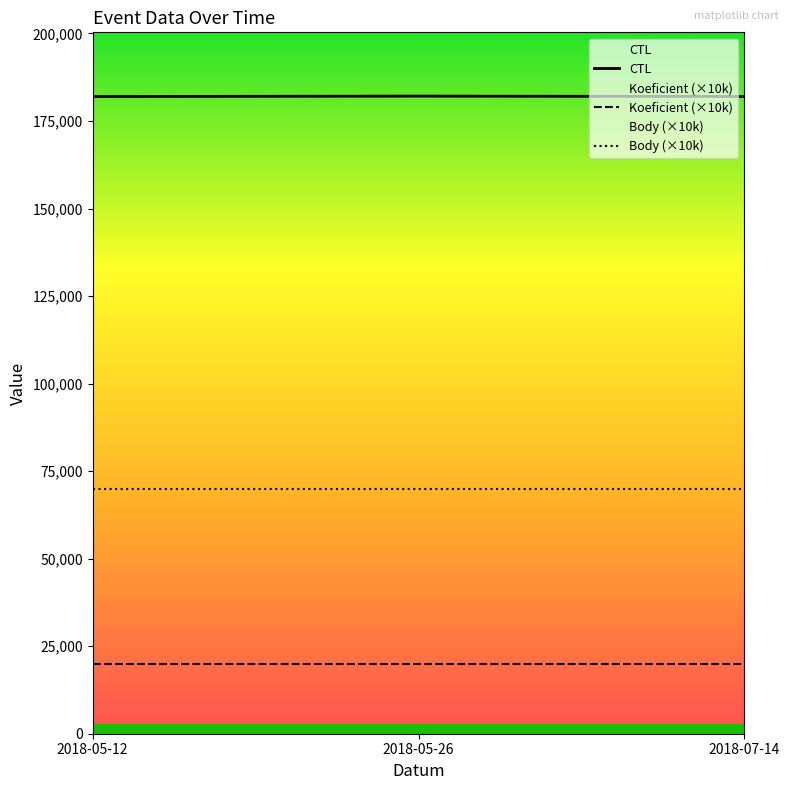

What are all the series names shown in the legend?

CTL, Koeficient (×10k), Body (×10k)